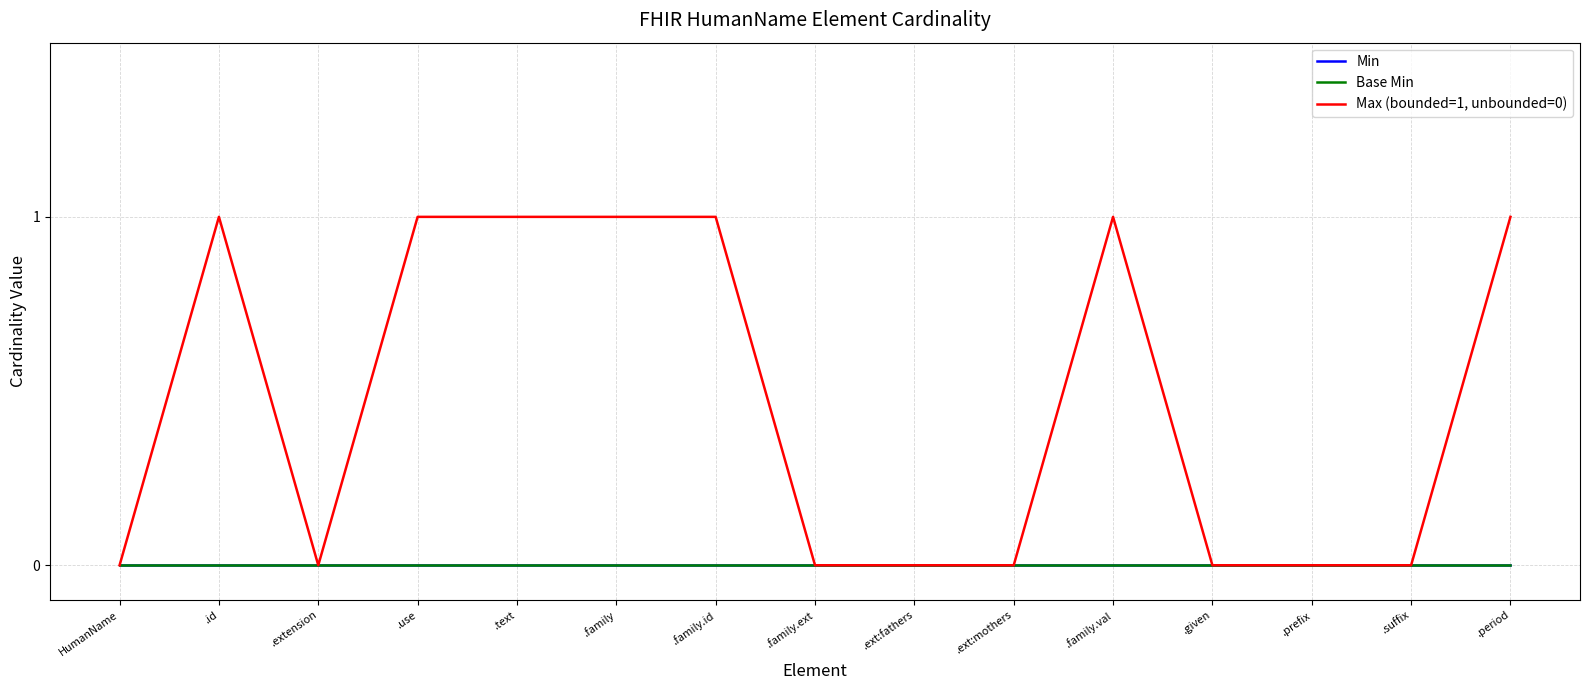

Is this an area chart (filled region under the line)?

No